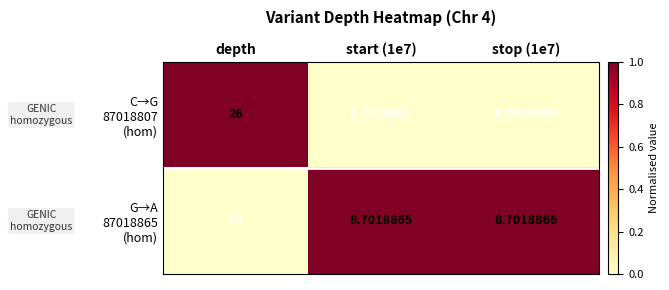

At which category does the chart reach its minimum across all series?

start (1e7)